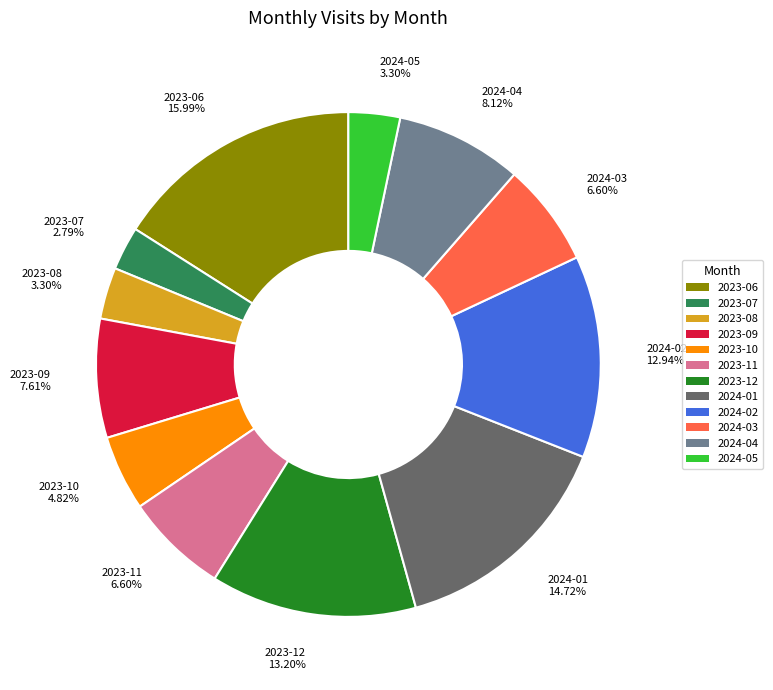

What percentage is the 2023-12 slice, to the nearest percent?

13%